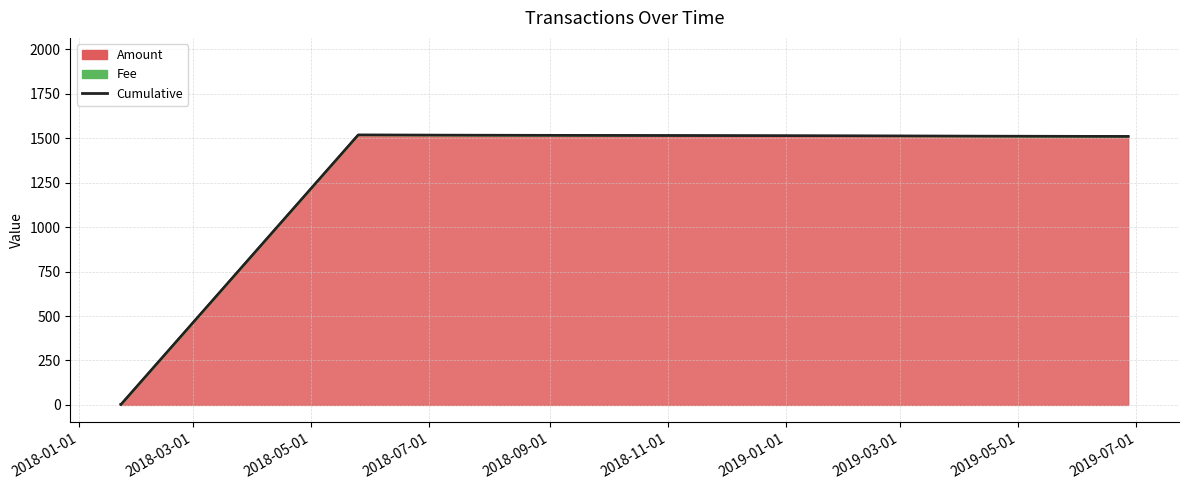

Does the chart have visible grid lines?

Yes